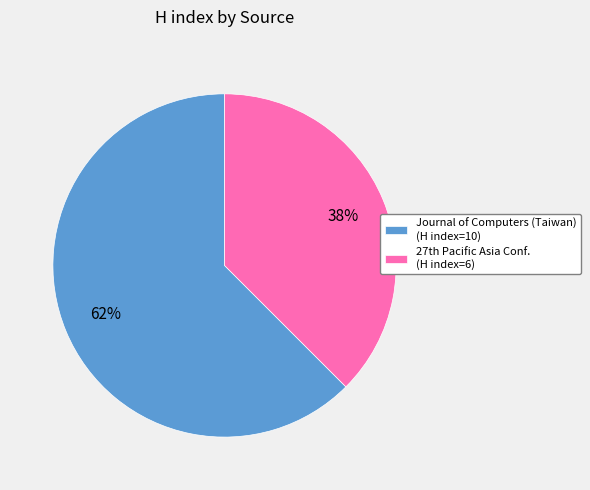

How many slices are in this pie chart?

2